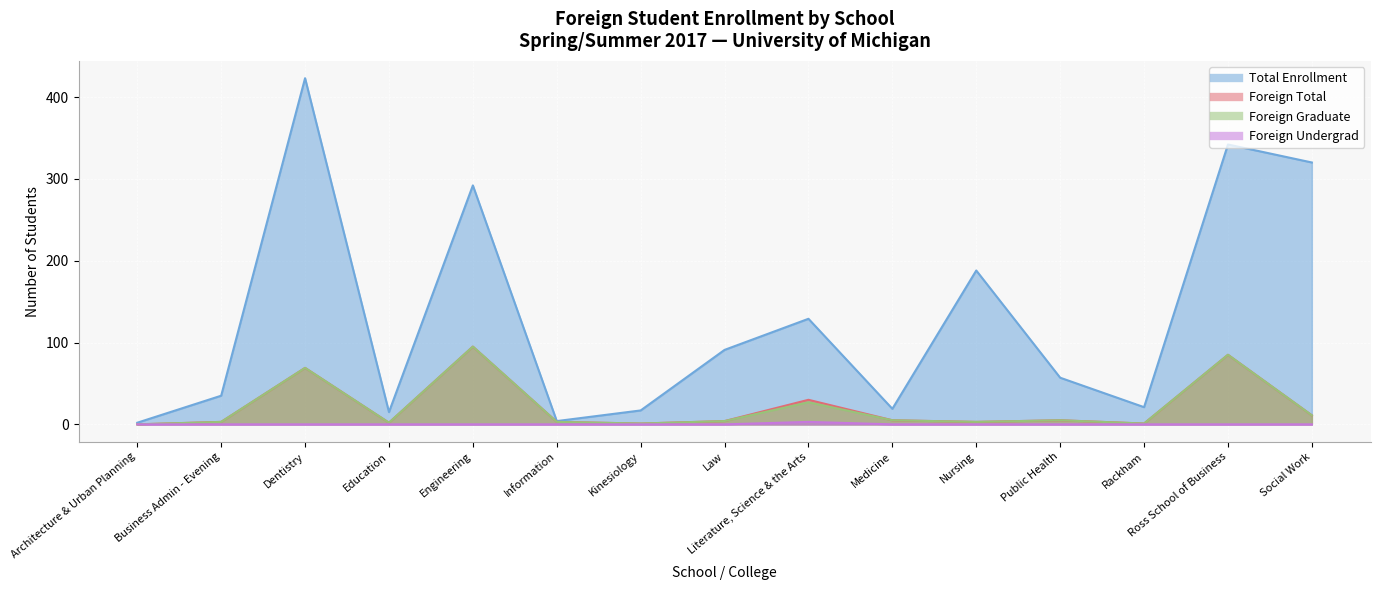

Where does the Foreign Total series first go above 4?

Dentistry